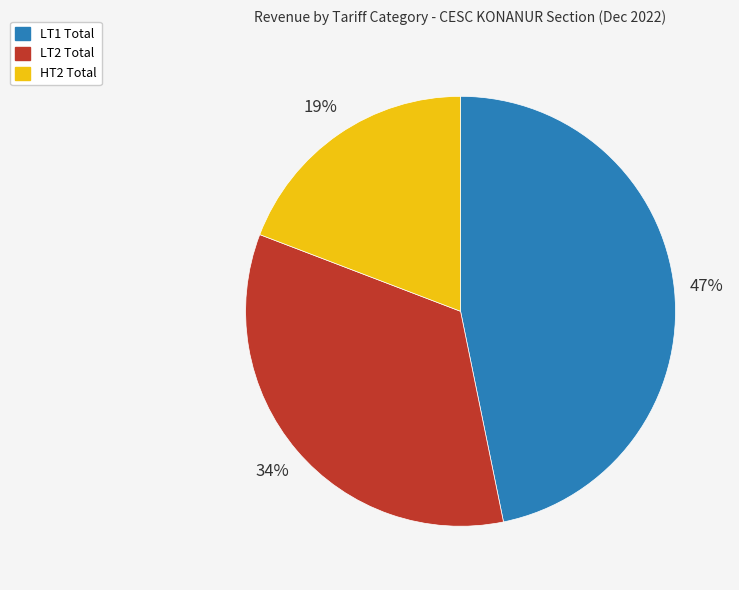

Which has a higher value, LT1 Total or LT2 Total?

LT1 Total